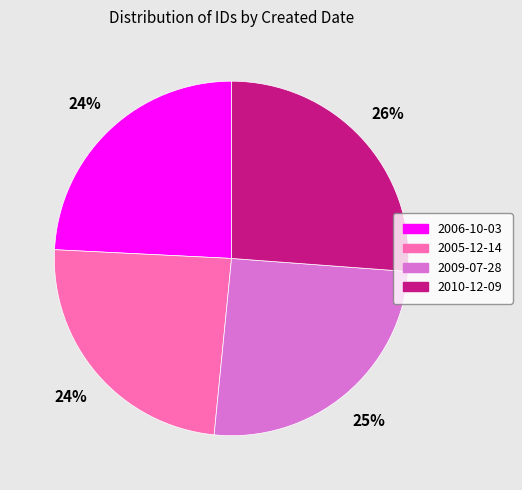

The 2010-12-09 slice represents 36% of the pie. True or false?

False